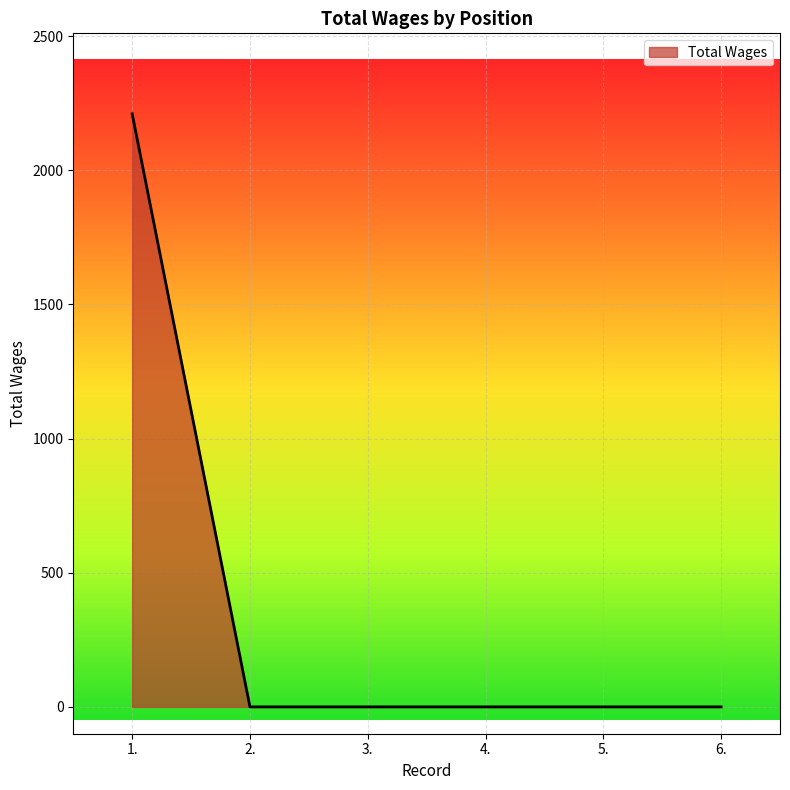

The value at 5. is 0. True or false?

True